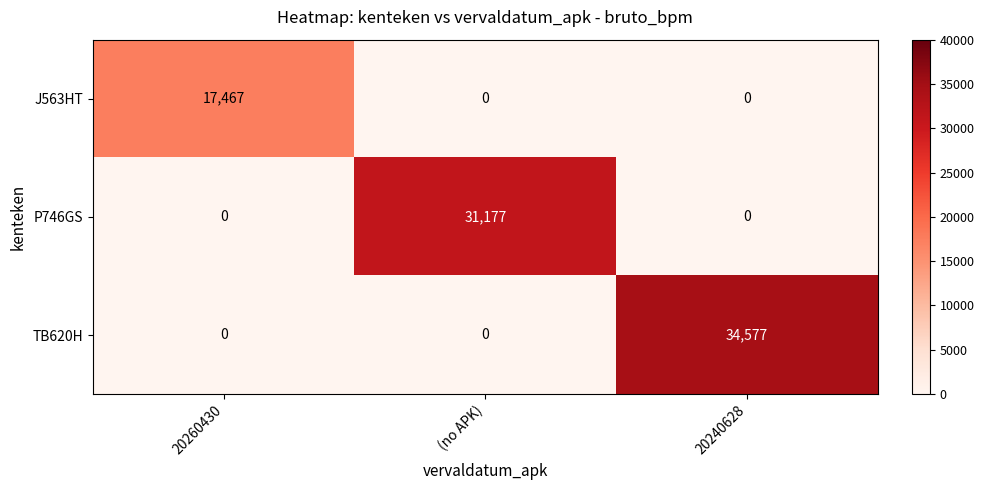

Which category has the highest value in the P746GS series?

(no APK)